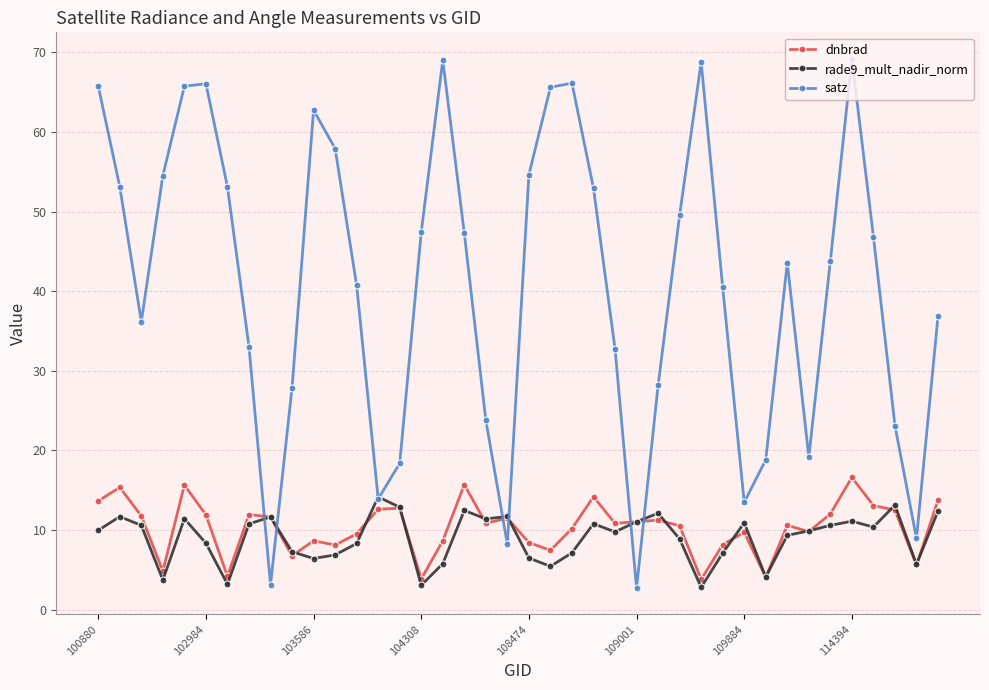

What are all the series names shown in the legend?

dnbrad, rade9_mult_nadir_norm, satz